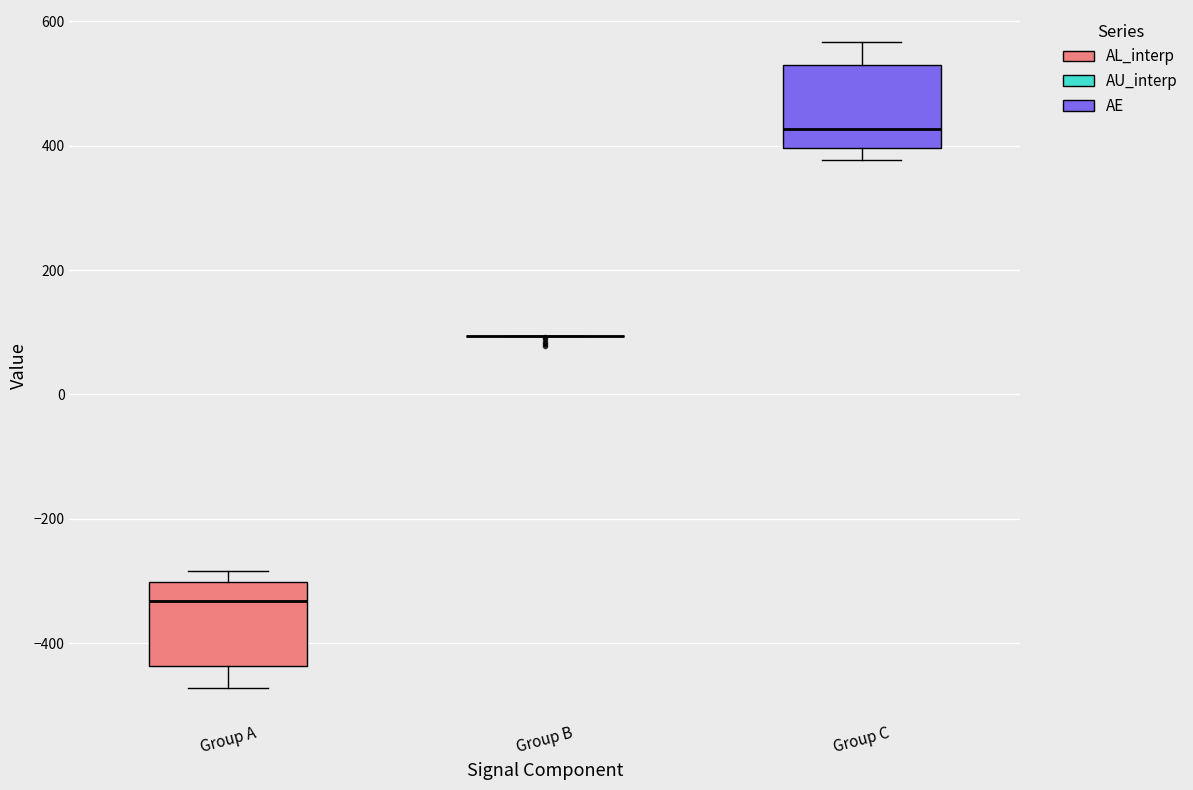

Reading left to right, transcribe this box plot: for each box, give where its median line is, the range the box spans, and where its two whiskers end, as read against the y-axis. The values are not printed on the chart, so give them approximately, as read against the axis.

Group A: median -340, box -440 to -300, whiskers -480 to -280
Group B: box collapsed to a line at 100, whiskers 100 to 100
Group C: median 420, box 400 to 540, whiskers 380 to 560